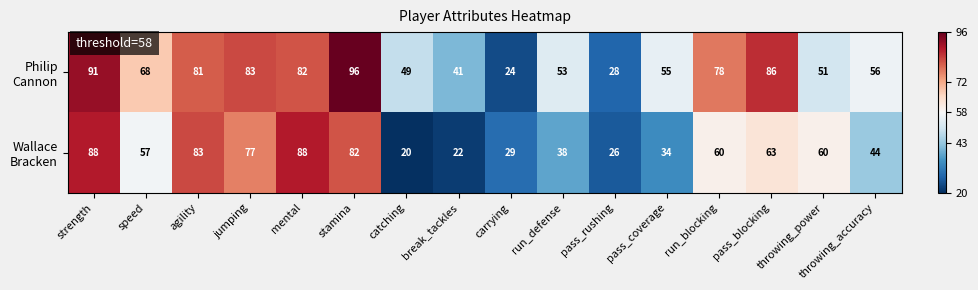

What is the difference between the highest and lowest values at throwing_power?

9